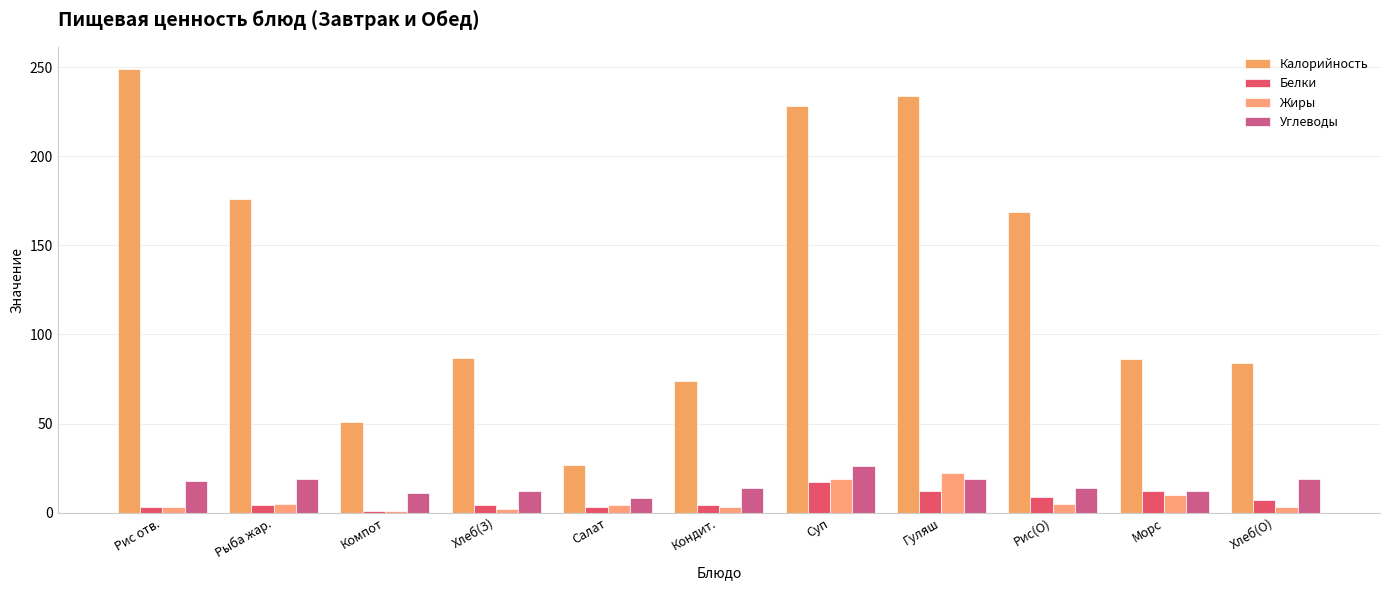

Which series has the widest spread of values?

Калорийность